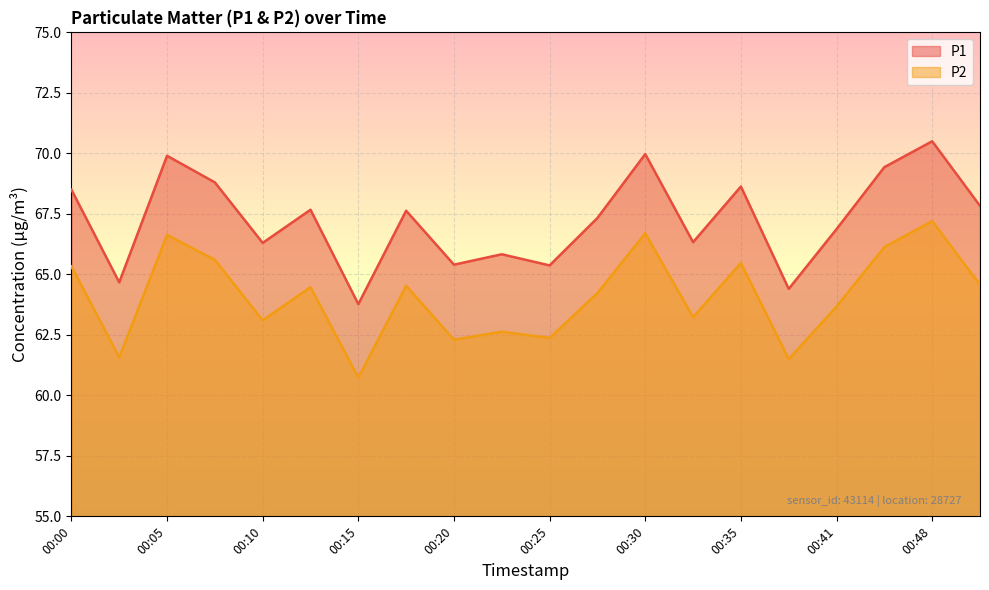

What is the value of the P1 point at the 17th from the left?

66.9